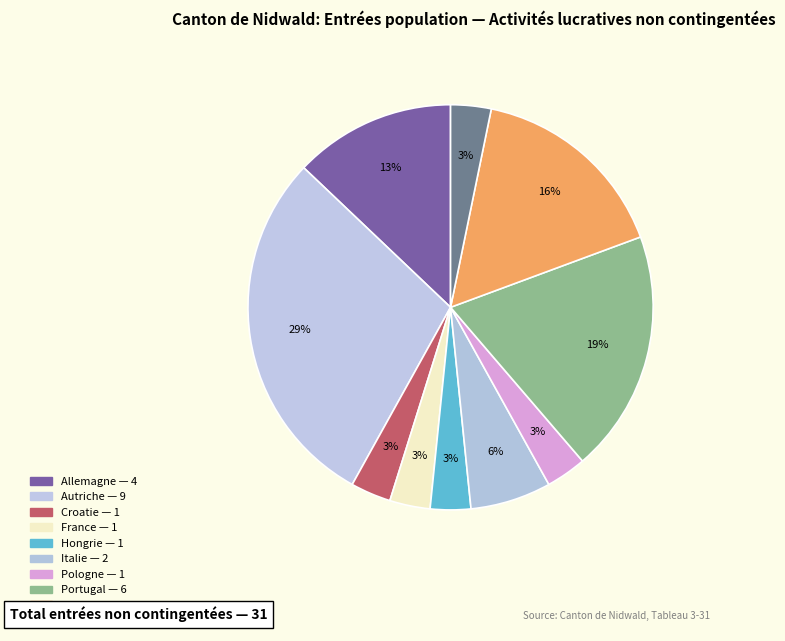

To the nearest percent, what is the average slice percentage?

10%